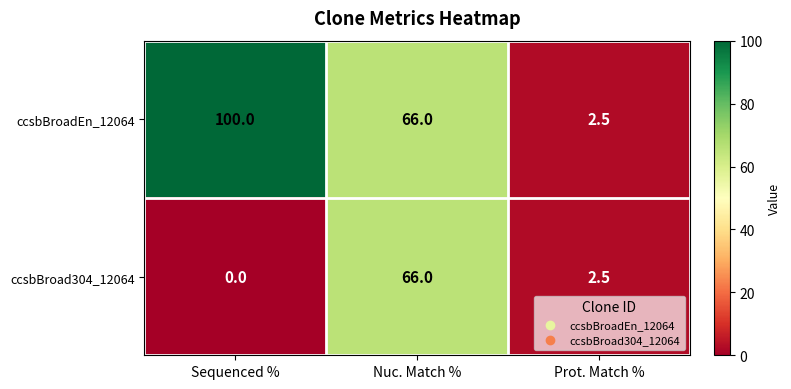

How many data points does each series have?

3